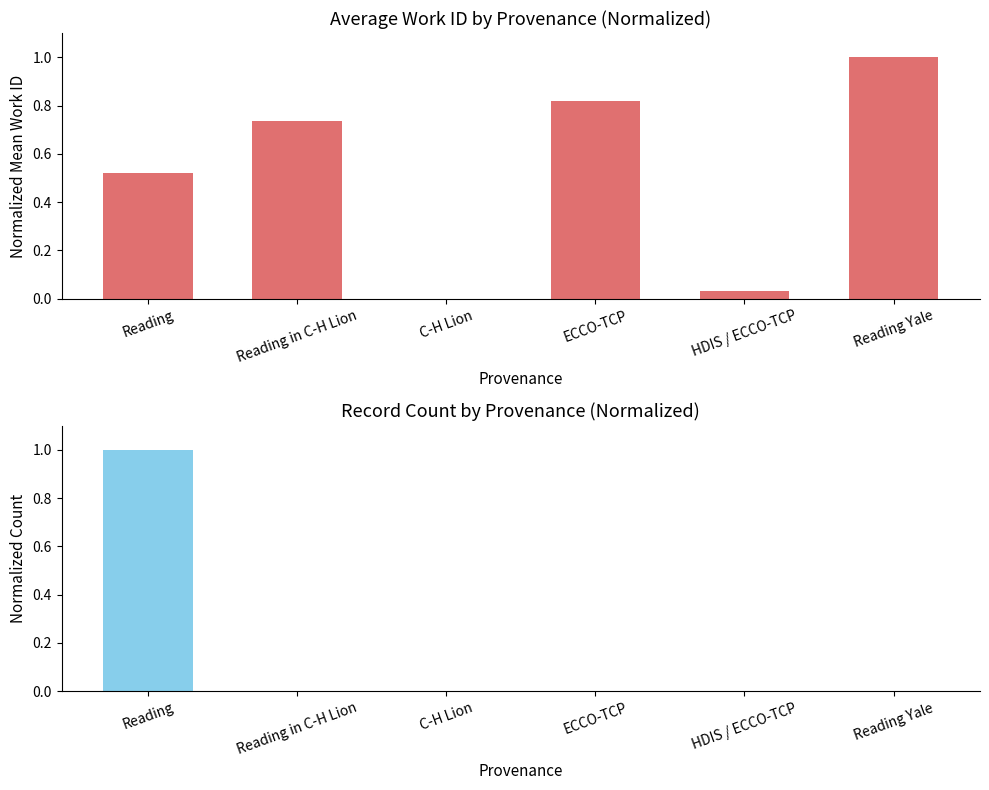

Rank the categories by Mean work_id (normalized) value from lowest to highest.

C-H Lion, HDIS / ECCO-TCP, Reading, Reading in C-H Lion, ECCO-TCP, Reading Yale